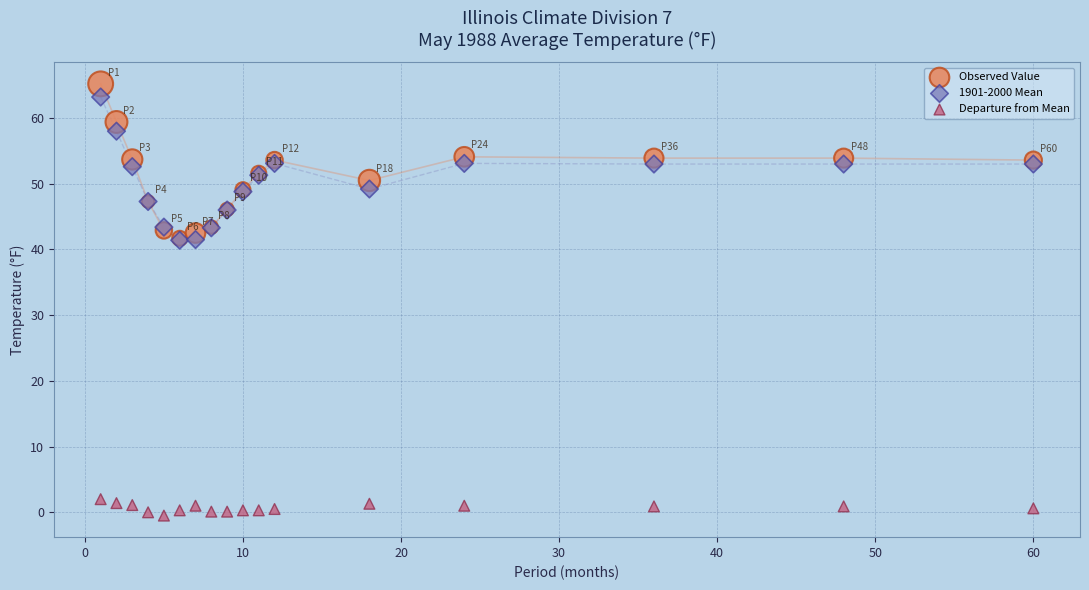

What are all the series names shown in the legend?

Observed Value, 1901-2000 Mean, Departure from Mean